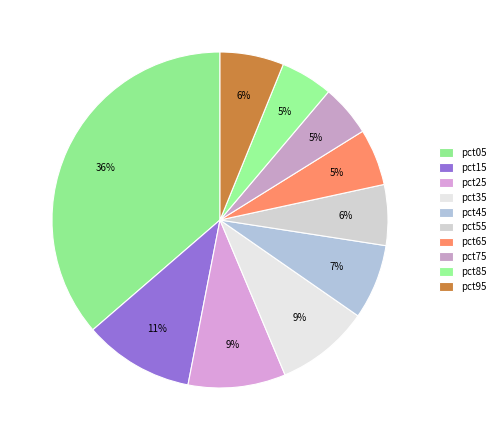

To the nearest percent, what is the difference between the largest and smallest slice percentages?

31%